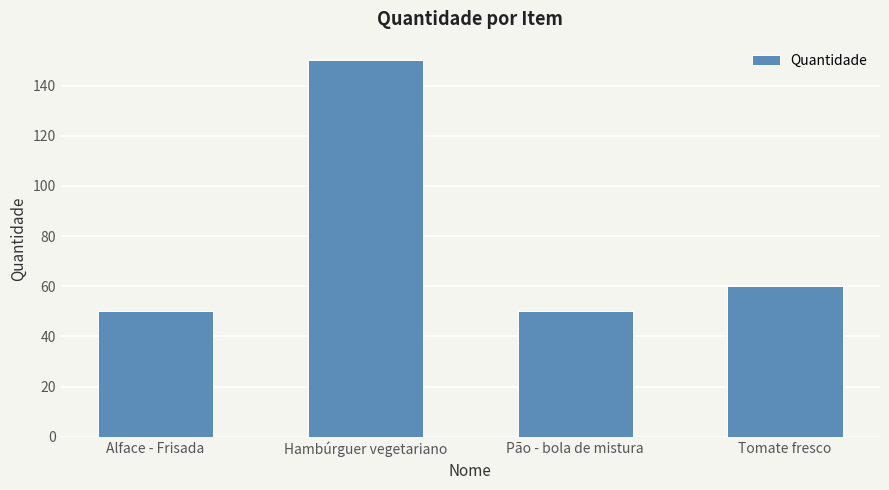

What is the value of the 1st bar from the left?

50